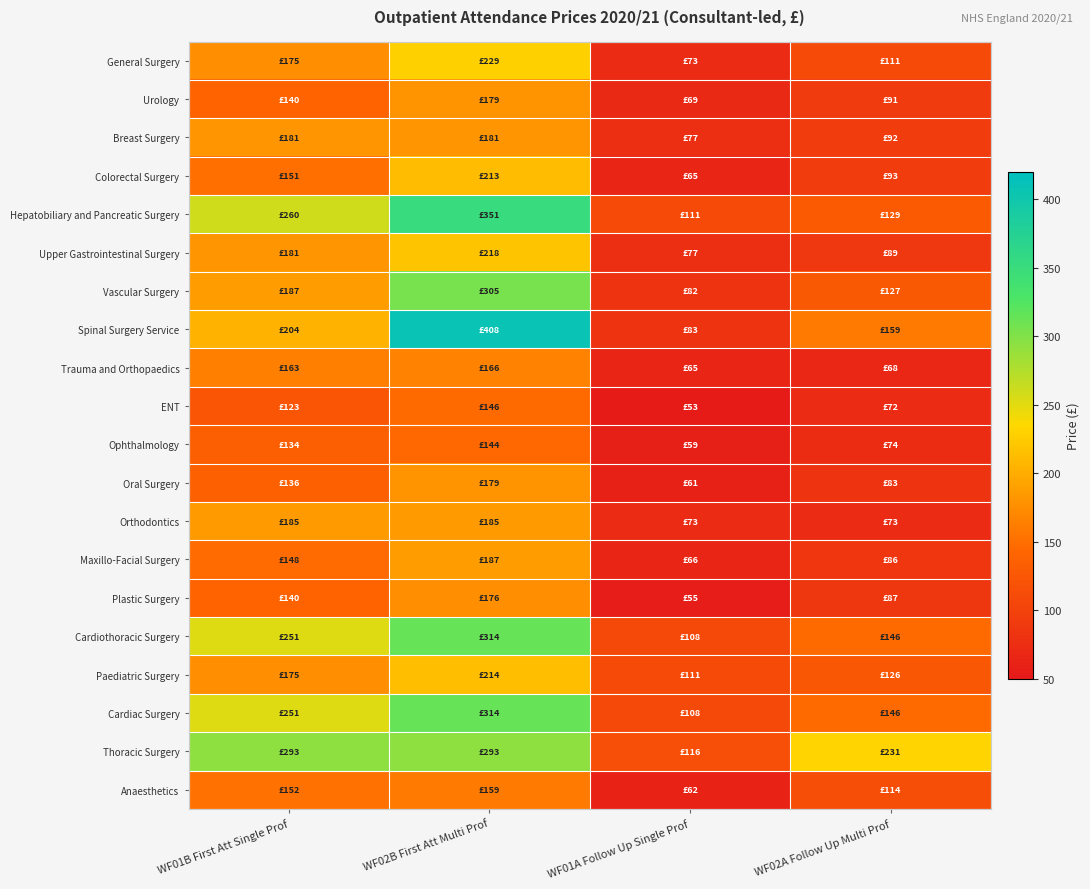

Which has a higher value, WF01A Follow Up Single Prof or WF02B First Att Multi Prof?

WF02B First Att Multi Prof